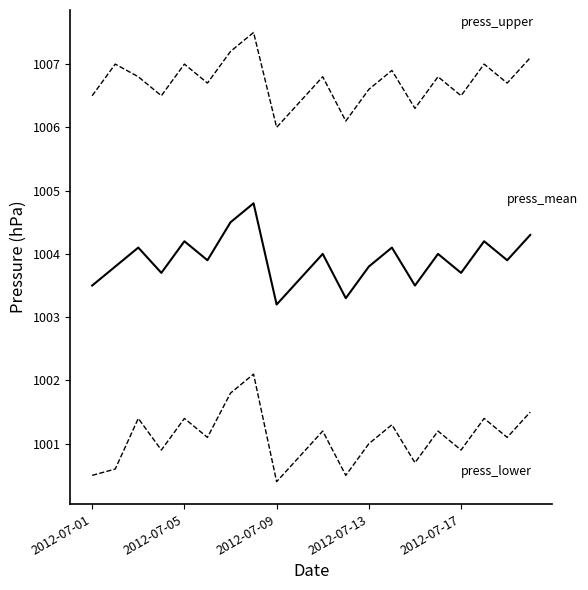

Count the number of categories in the chart.

20